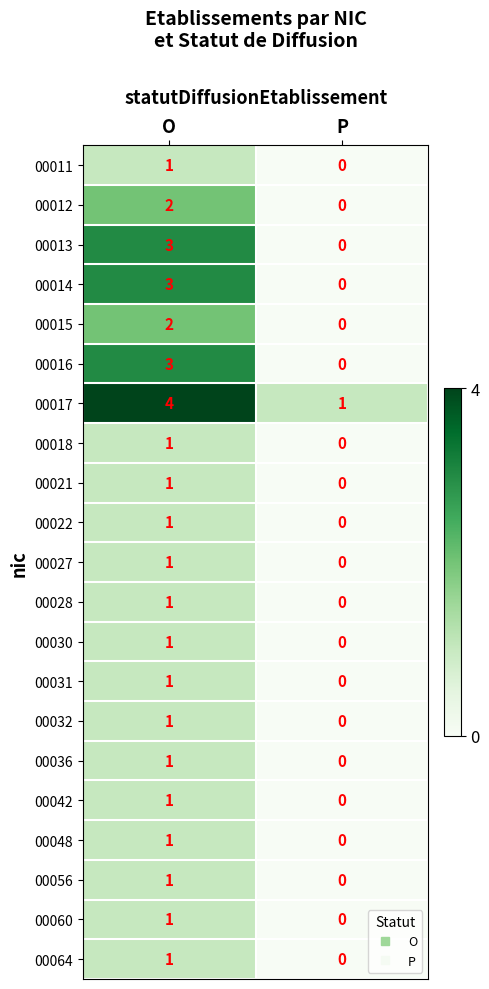

Rank the categories by 00022 value from lowest to highest.

P, O